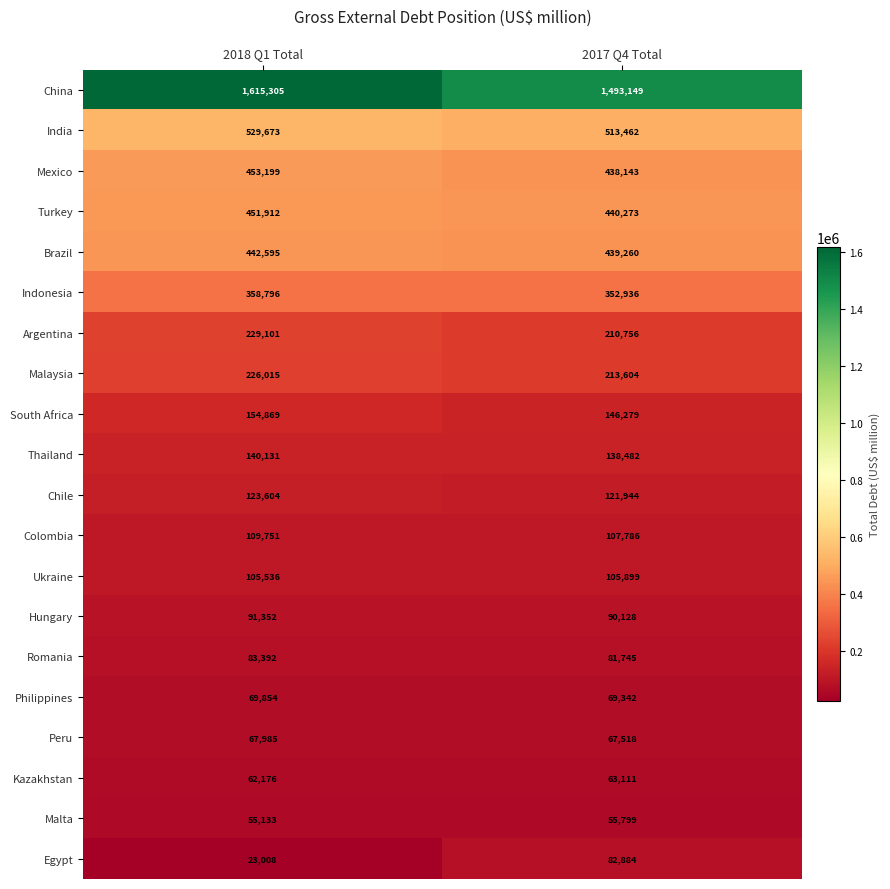

How many data points in Turkey are less than 451912?

1